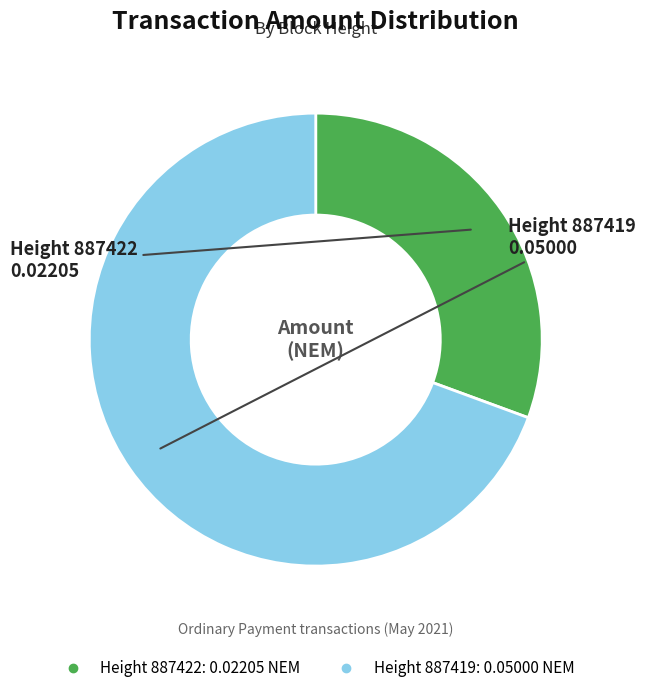

Is there any slice that represents more than half of the pie?

Yes